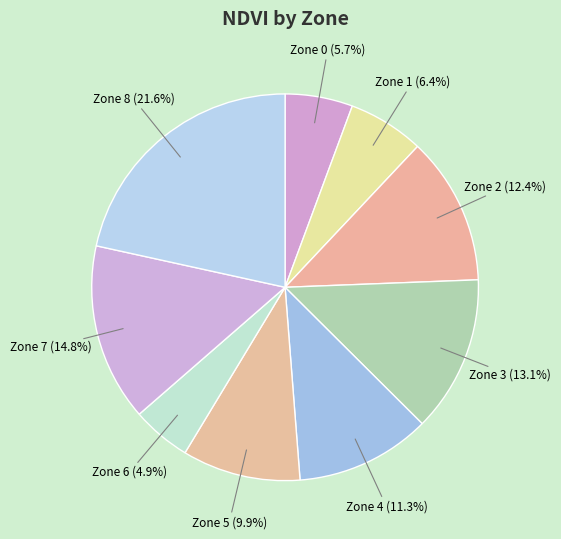

Between Zone 0 and Zone 2, which is larger?

Zone 2